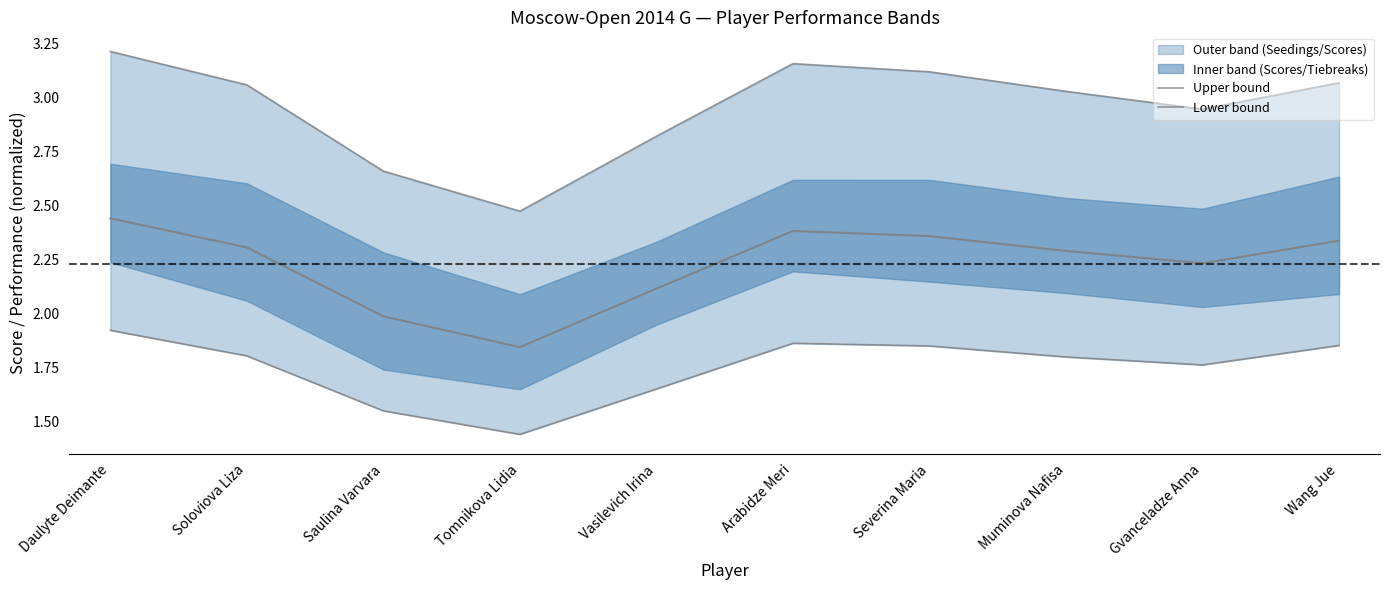

What is the difference between the maximum and minimum values in the Lower bound series?

0.5